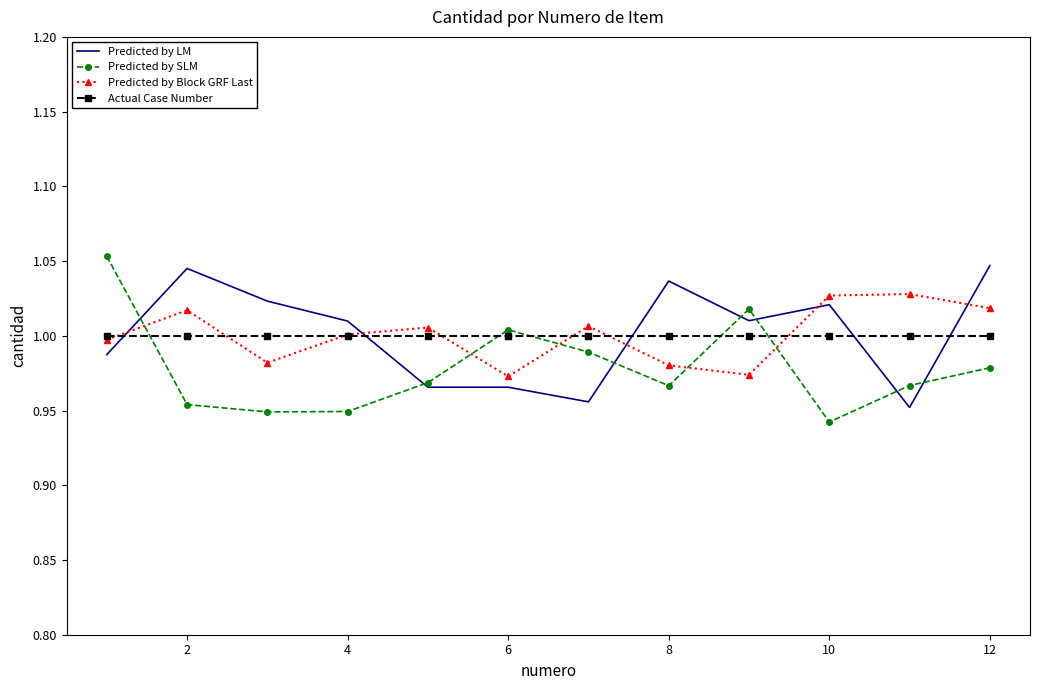

True or false: Actual Case Number and Predicted by SLM intersect in this chart.

True